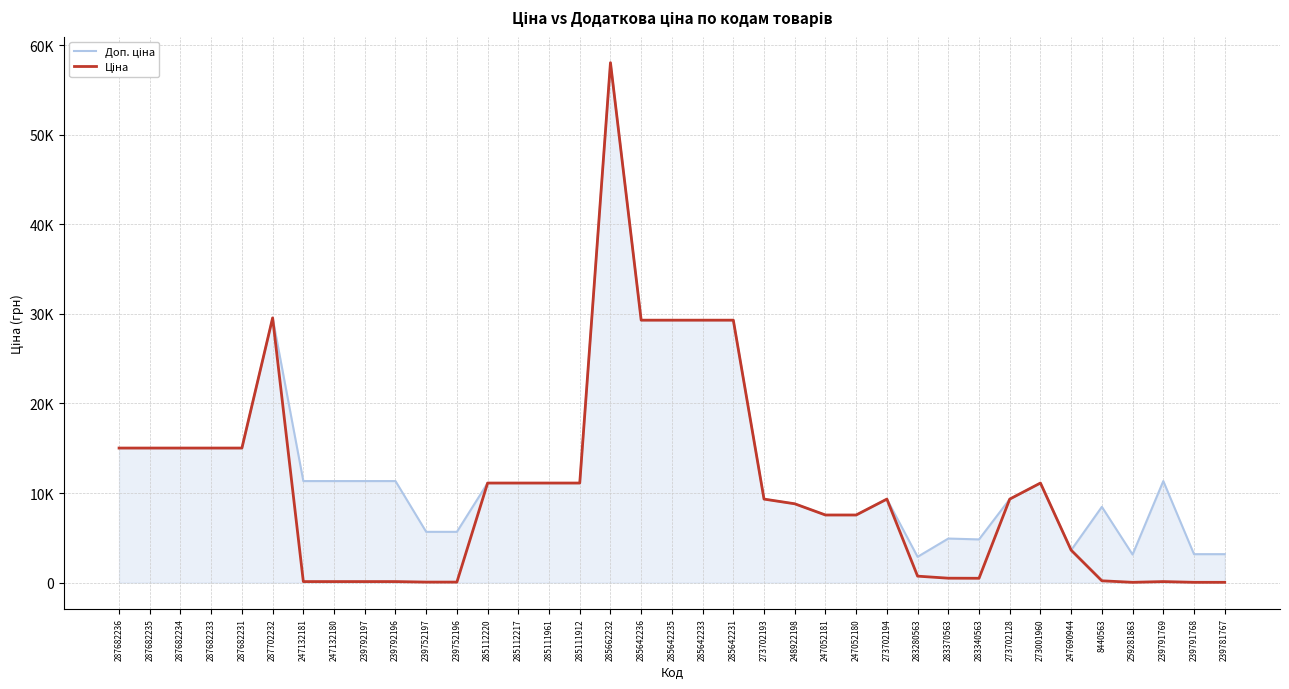

Does the chart have visible grid lines?

Yes